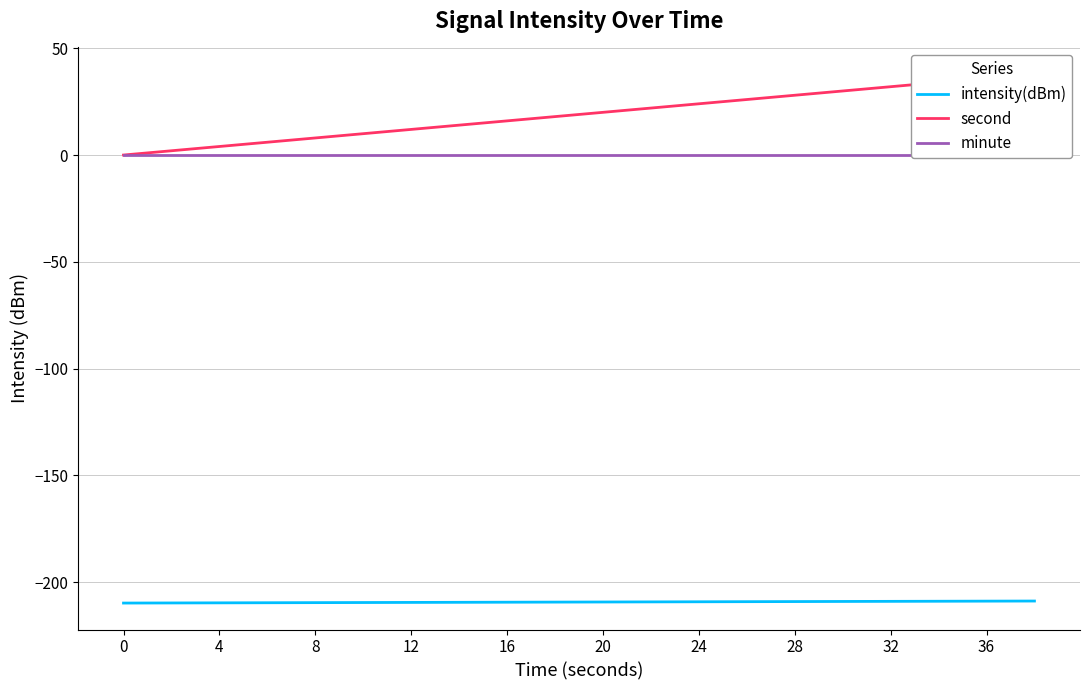

Reading left to right, list all the values displayed in this chart.

intensity(dBm): -209.8	-209.8	-209.7	-209.7	-209.6	-209.6	-209.5	-209.5	-209.4	-209.4	-209.3	-209.3	-209.2	-209.2	-209.1	-209.1	-209.0	-209.0	-208.9	-208.9
second: 0.0	2.0	4.0	6.0	8.0	10.0	12.0	14.0	16.0	18.0	20.0	22.0	24.0	26.0	28.0	30.0	32.0	34.0	36.0	38.0
minute: 0.0	0.0	0.0	0.0	0.0	0.0	0.0	0.0	0.0	0.0	0.0	0.0	0.0	0.0	0.0	0.0	0.0	0.0	0.0	0.0